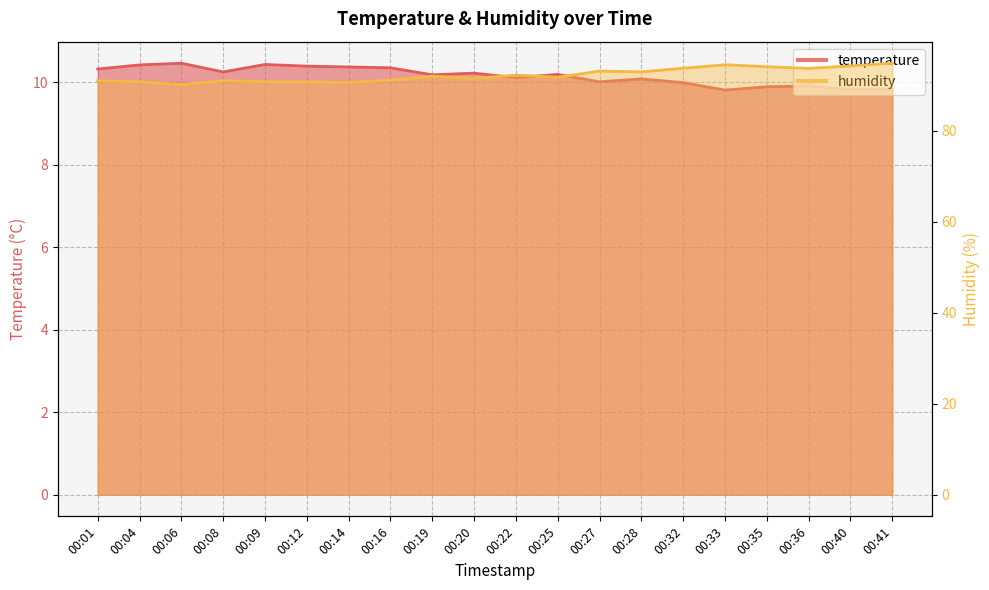

Reading right to left, what are all the values shown in this chart?

temperature: 00:41=9.8	00:40=9.8	00:36=9.9	00:35=9.9	00:33=9.8	00:32=10.0	00:28=10.1	00:27=10.0	00:25=10.2	00:22=10.1	00:20=10.2	00:19=10.2	00:16=10.3	00:14=10.4	00:12=10.4	00:09=10.4	00:08=10.2	00:06=10.5	00:04=10.4	00:01=10.3
humidity: 00:41=94.9	00:40=94.3	00:36=93.8	00:35=94.1	00:33=94.6	00:32=93.8	00:28=93.0	00:27=93.2	00:25=91.8	00:22=92.3	00:20=91.6	00:19=92.0	00:16=91.2	00:14=90.7	00:12=90.8	00:09=90.8	00:08=91.1	00:06=90.2	00:04=90.8	00:01=91.0